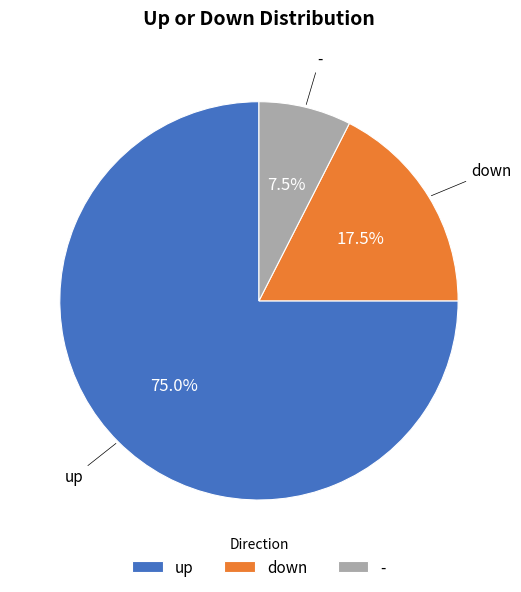

Does any single category account for the majority?

Yes